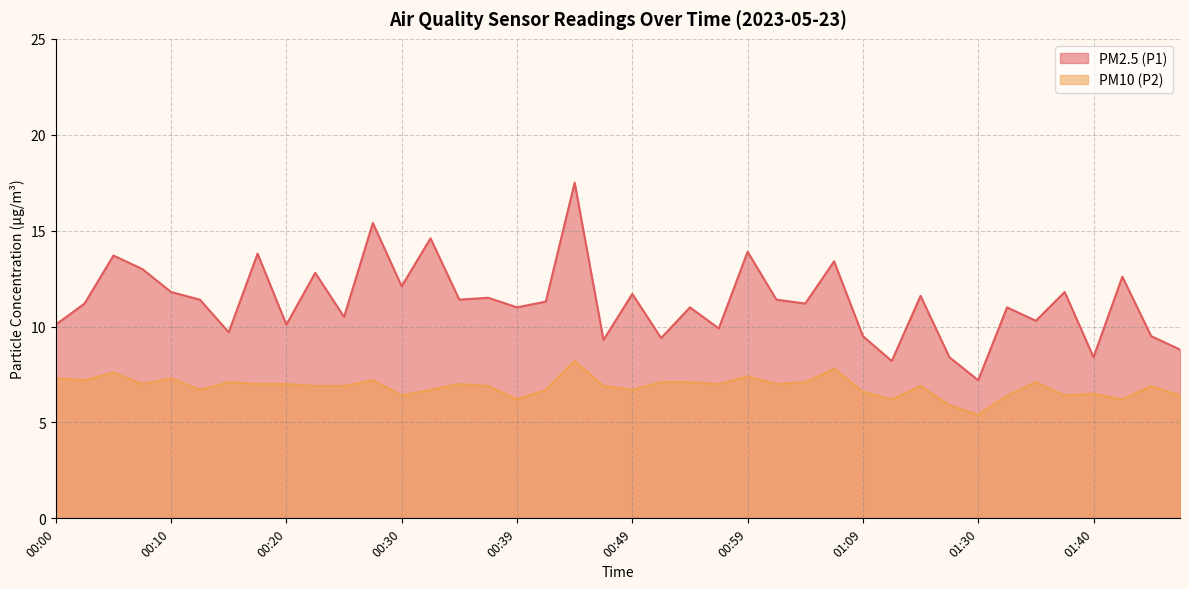

What is the label of the 3rd point from the left?

00:05